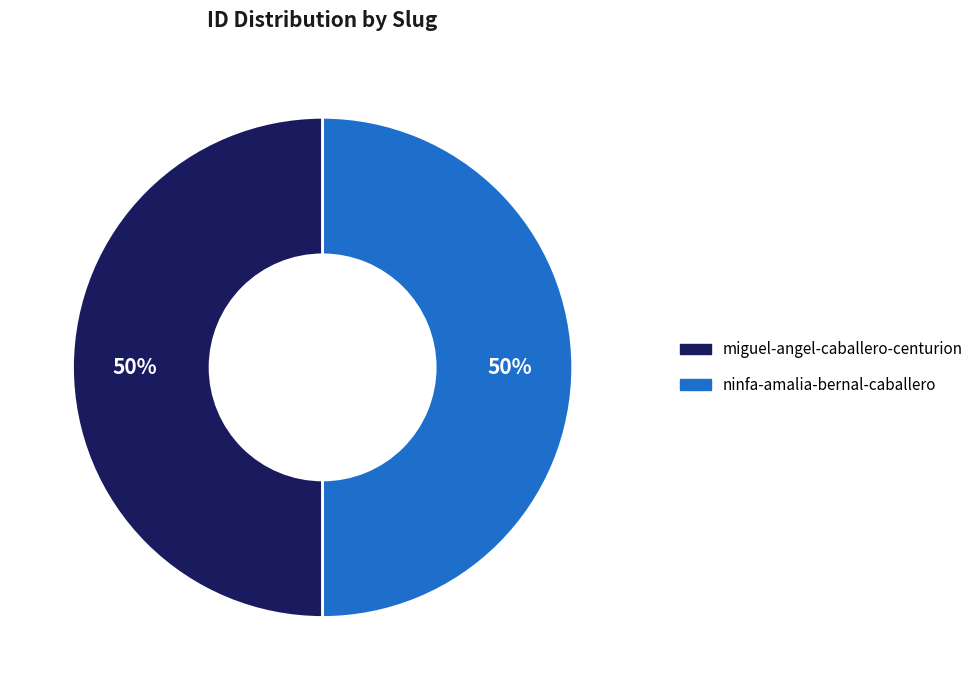

What is the ratio of the value at miguel-angel-caballero-centurion to the value at ninfa-amalia-bernal-caballero?

1.0